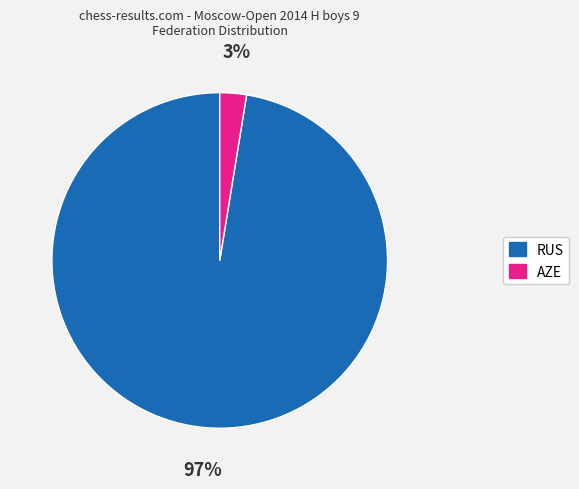

To the nearest percent, what is the combined percentage of AZE and RUS?

100%